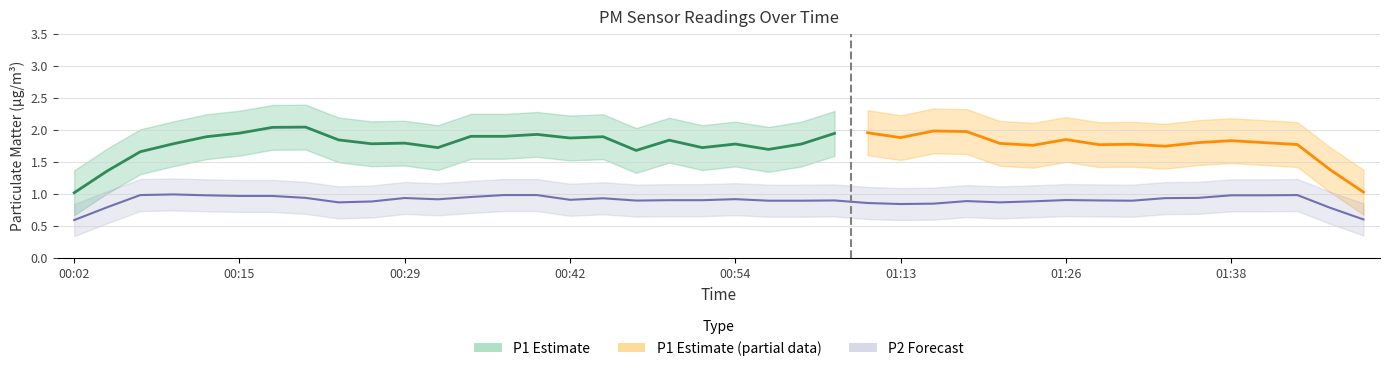

What is the label of the 21st point from the right?

00:51